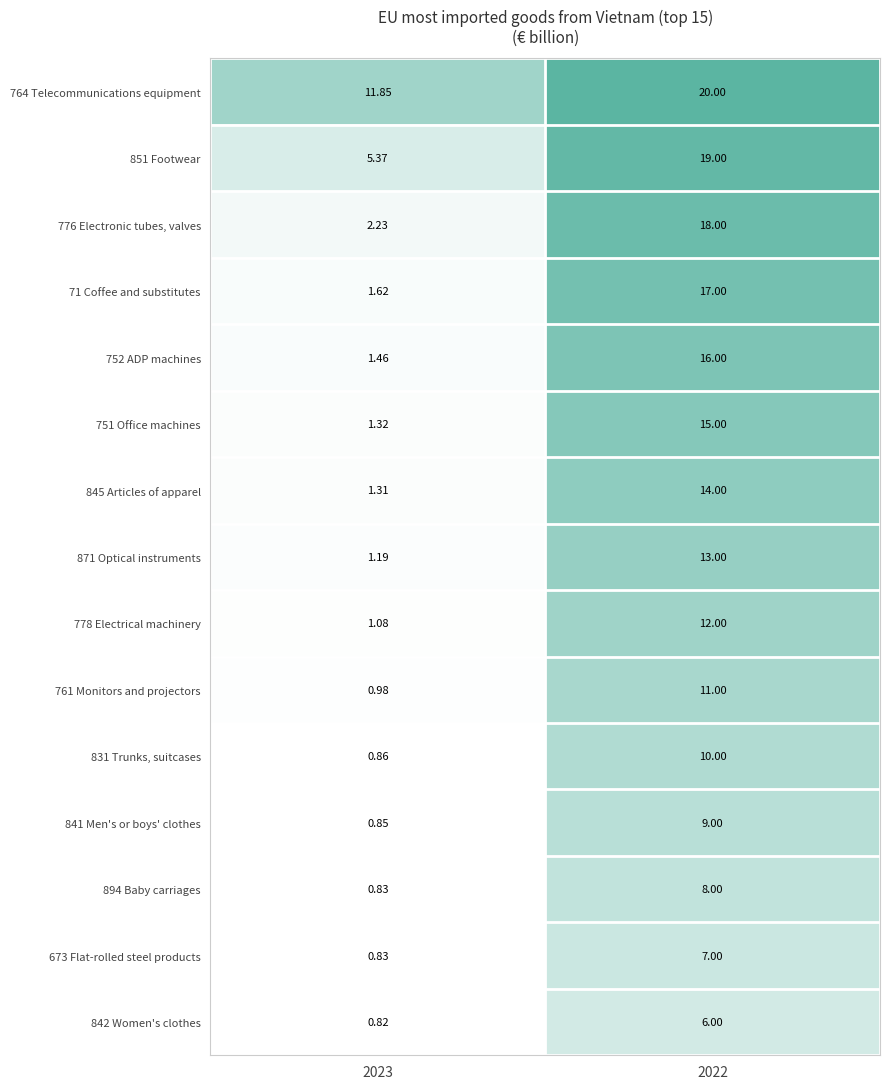

Is the value of 894 Baby carriages at 2023 greater than the value of 831 Trunks, suitcases at 2022?

No